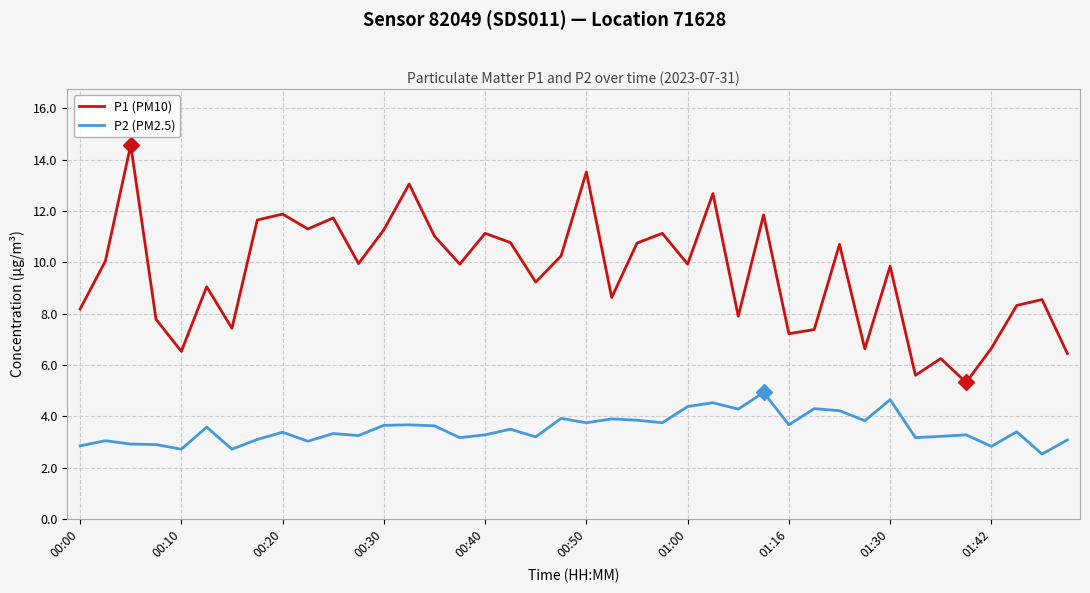

Which series has the widest spread of values?

P1 (PM10)